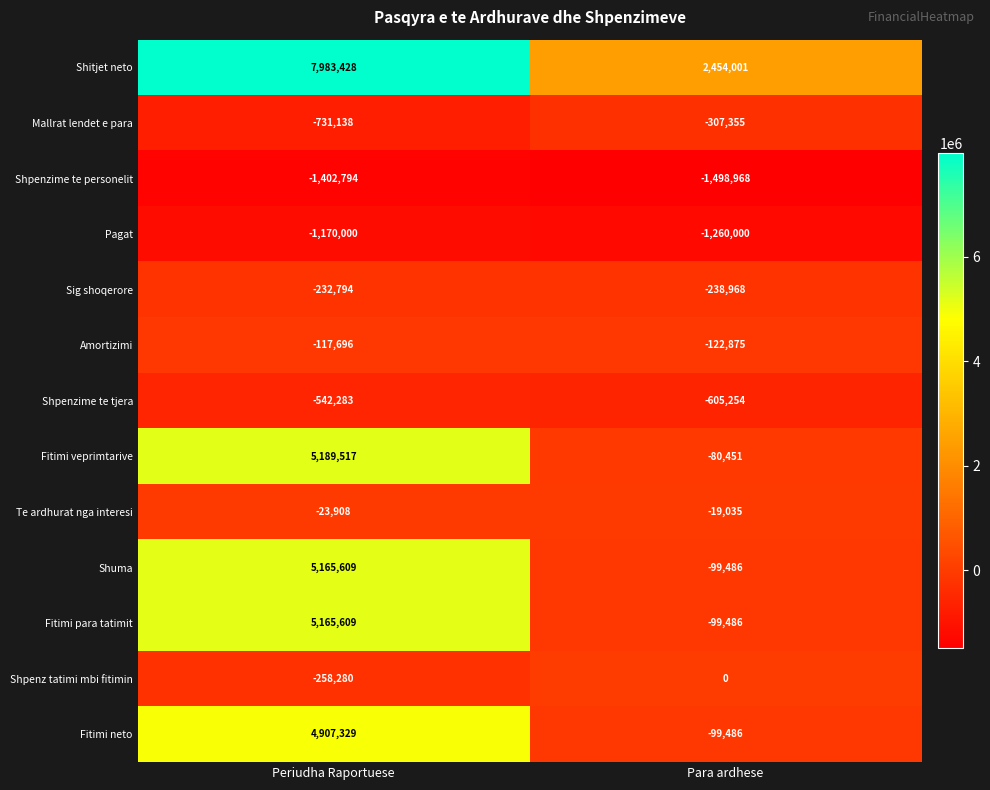

True or false: Amortizimi has a value of -122875 at Para ardhese.

True